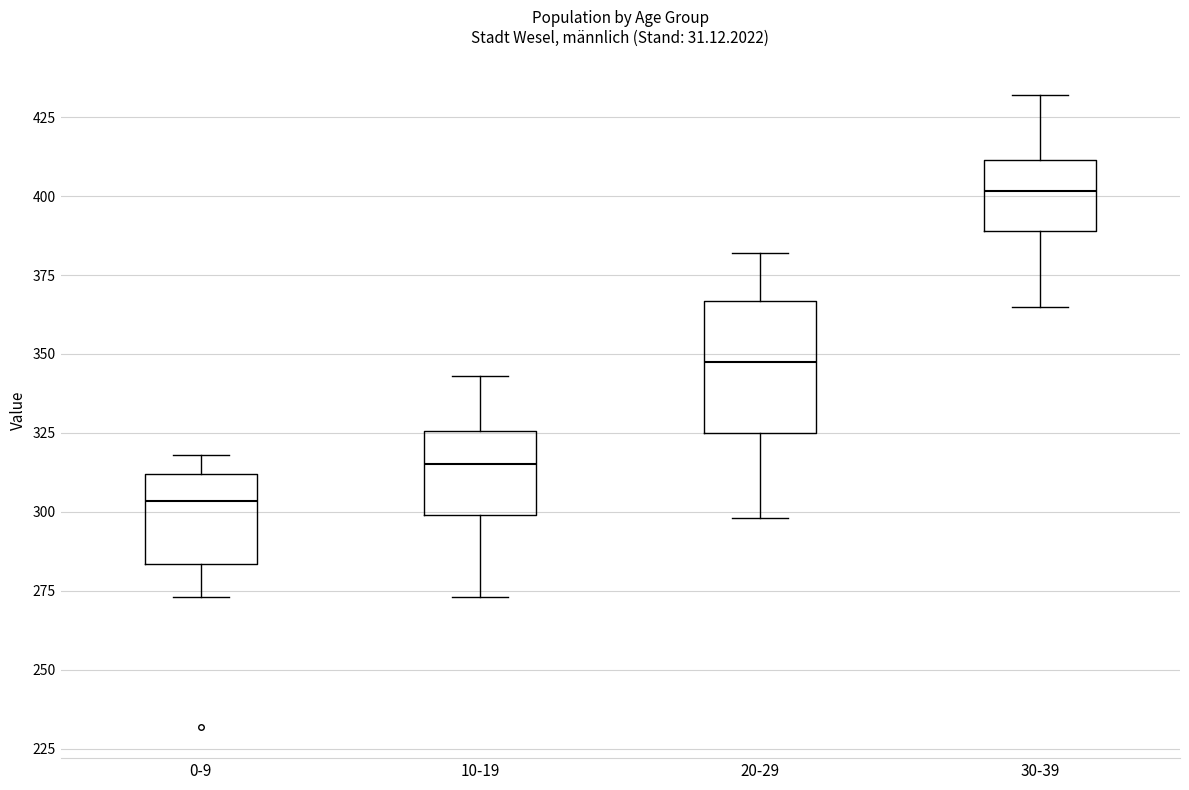

Comparing the boxes themselves (not the whiskers), which one is the tallest?

20-29